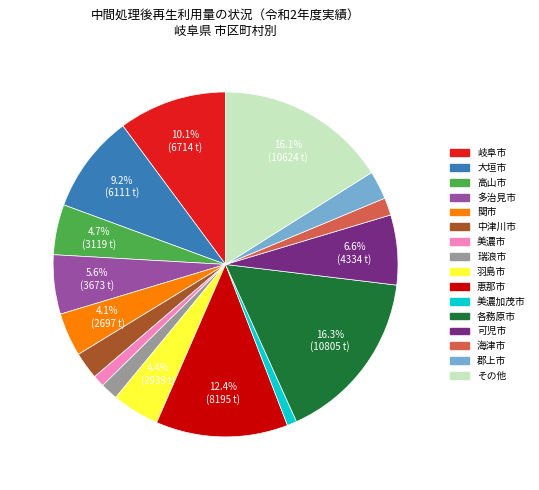

What portion of the pie excludes 高山市?

95.3%